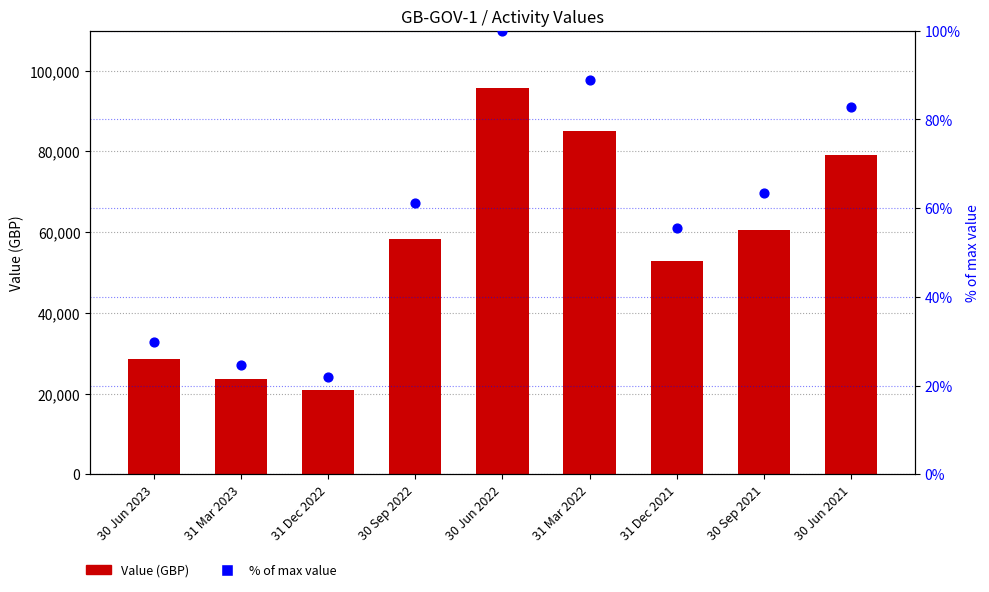

Which series has the largest total across all categories?

Value